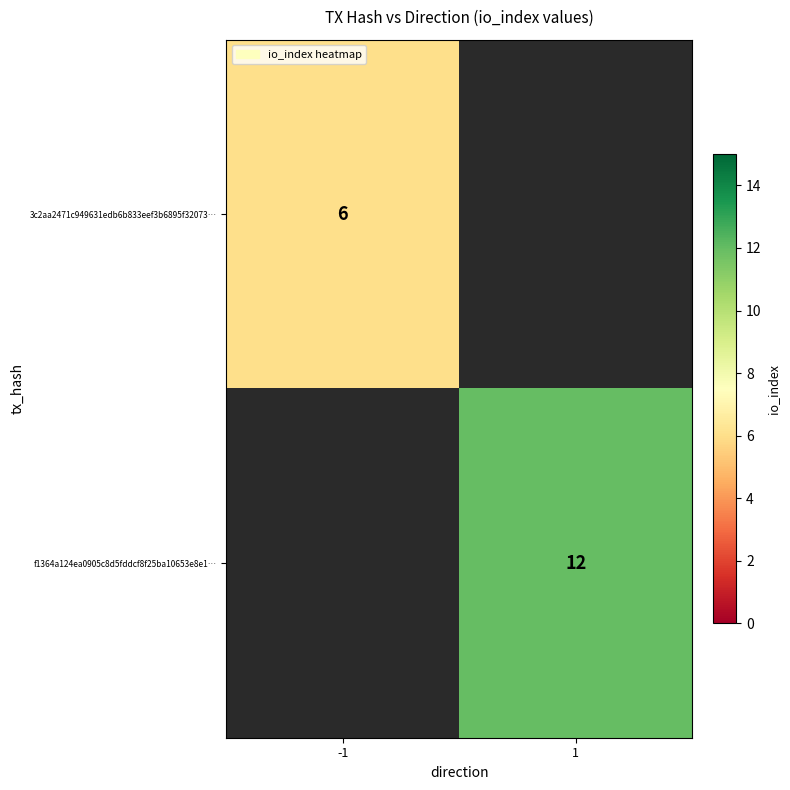

Is the value of 3c2aa2471c949631edb6b833eef3b6895f32073… at -1 greater than the value of f1364a124ea0905c8d5fddcf8f25ba10653e8e1… at 1?

No